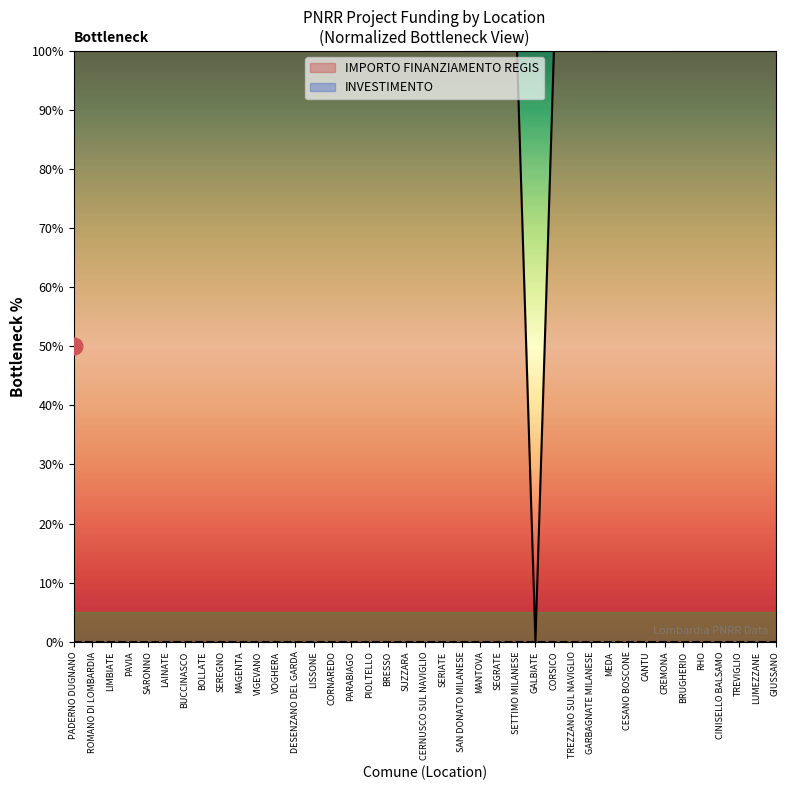

Where is the first local minimum?

GALBIATE